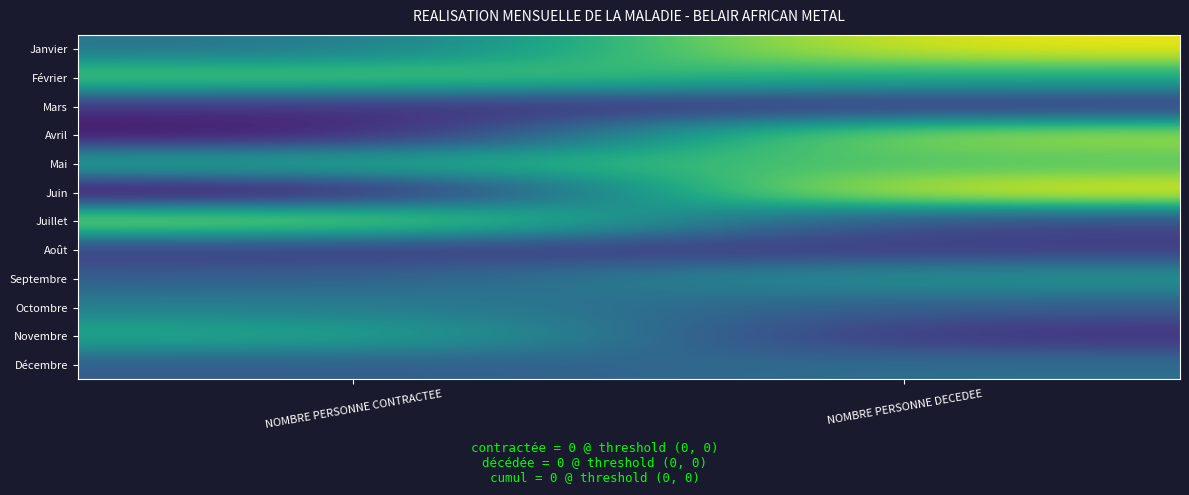

At which category is the sum across all series the highest?

NOMBRE PERSONNE DECEDEE